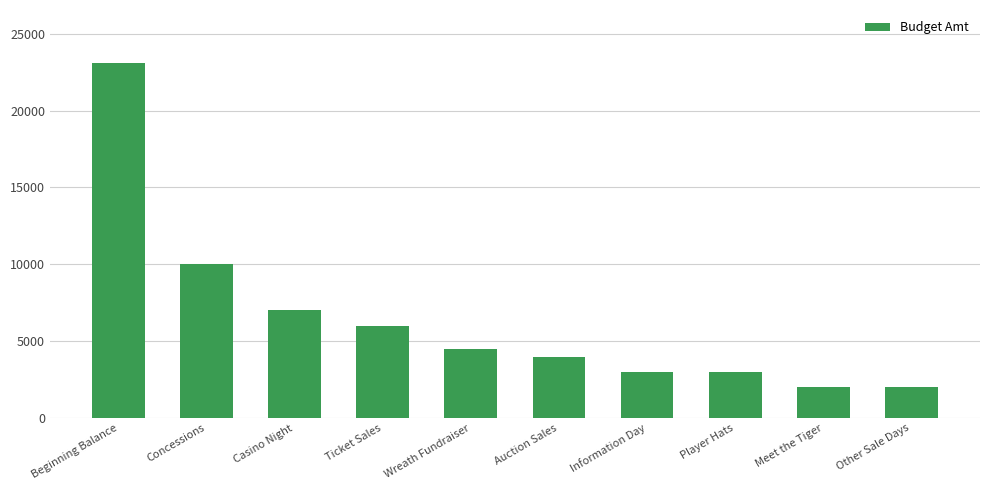

Where is the data nearest to the value 12538?

Concessions